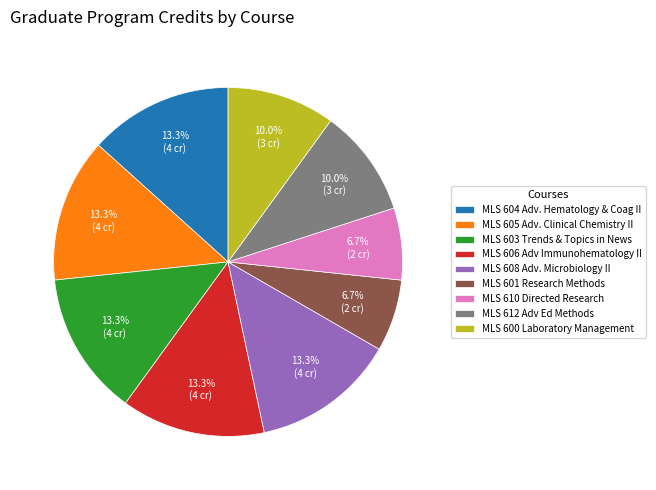

To the nearest percent, what portion does MLS 608 Adv. Microbiology II represent?

13%